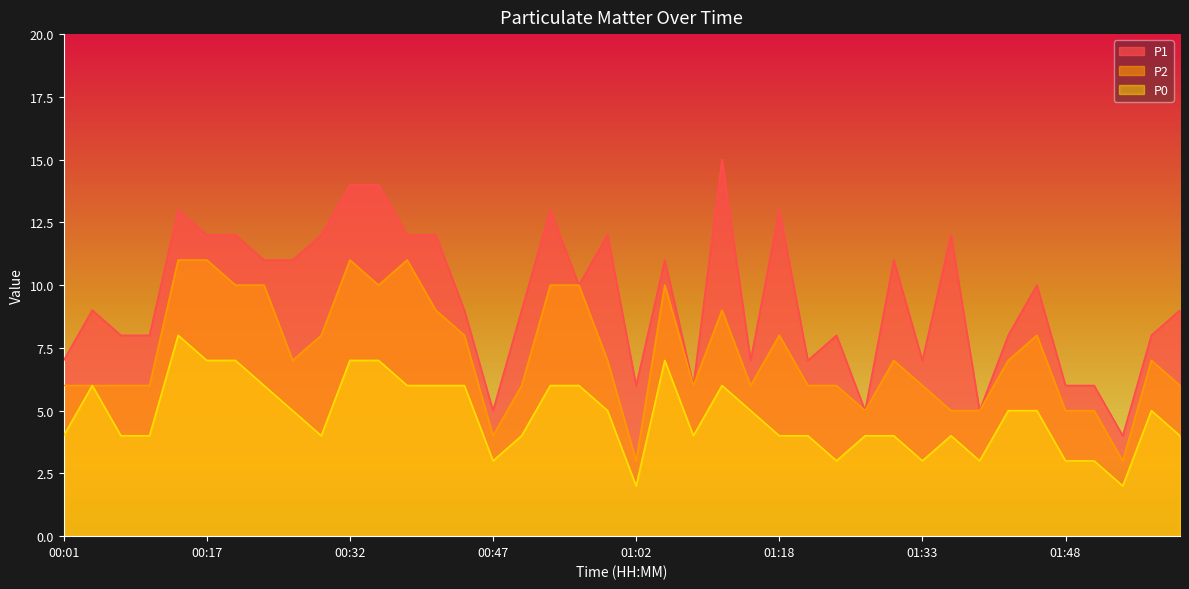

How many distinct data groups are displayed?

3